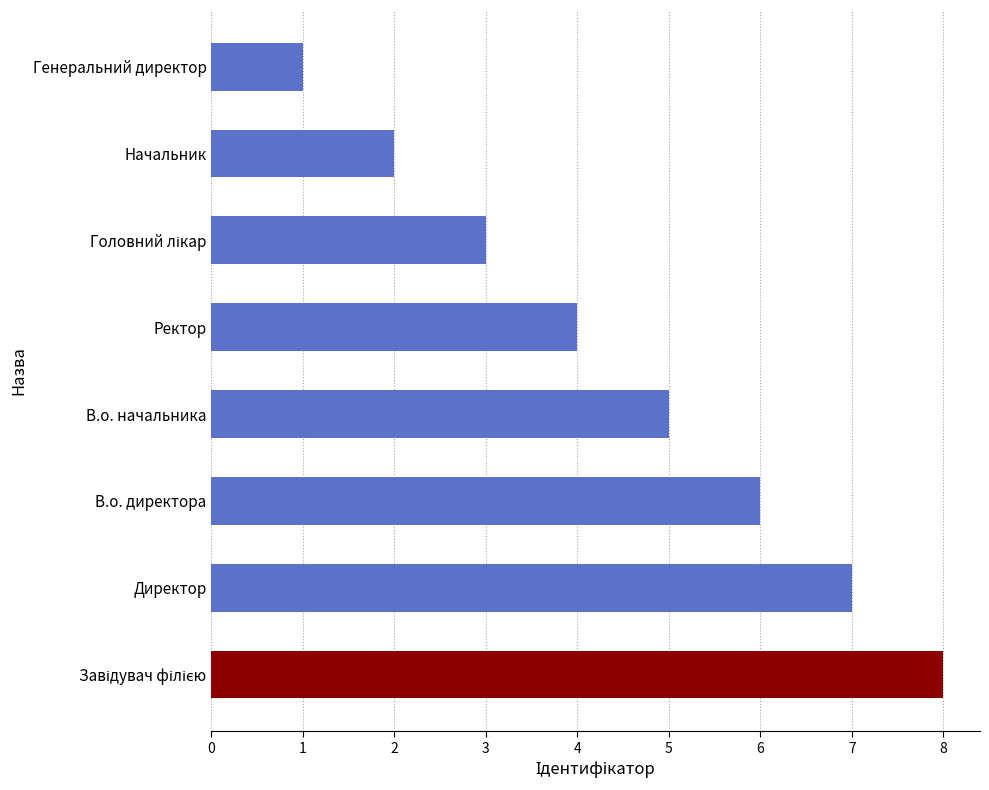

Reading top to bottom, transcribe all the data shown in this chart.

1	2	3	4	5	6	7	8